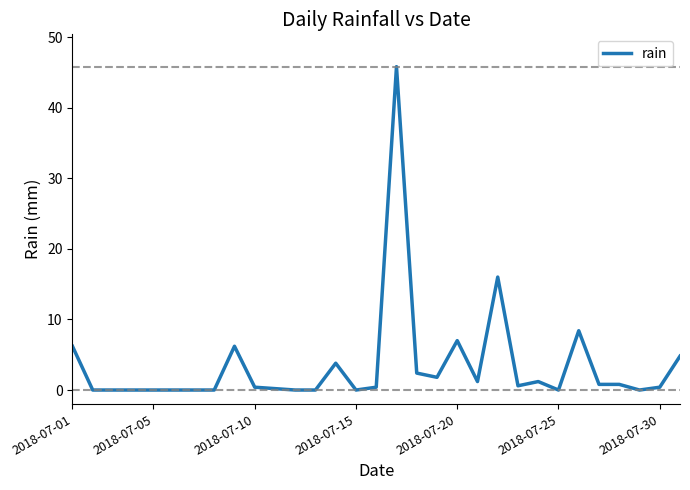

What is the greatest value displayed?

45.8